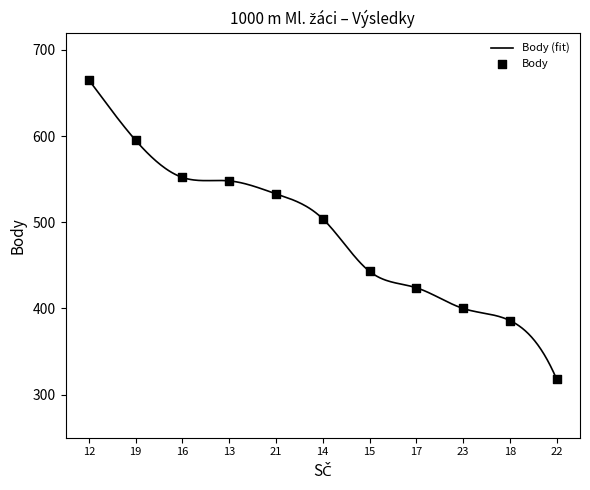

At which category is the sum across all series the highest?

12